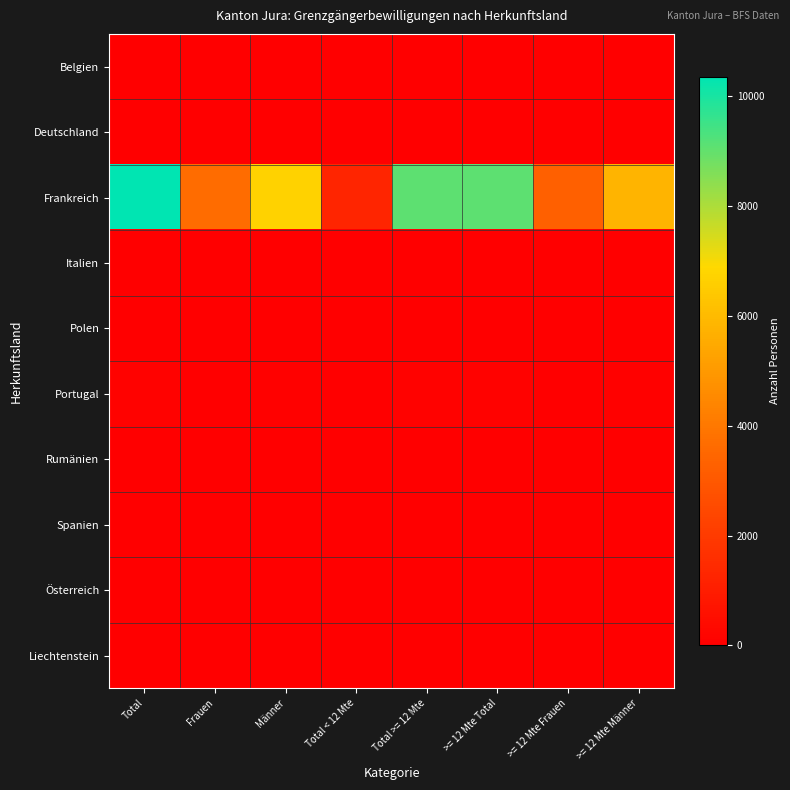

At which category does the chart reach its peak across all series?

Total